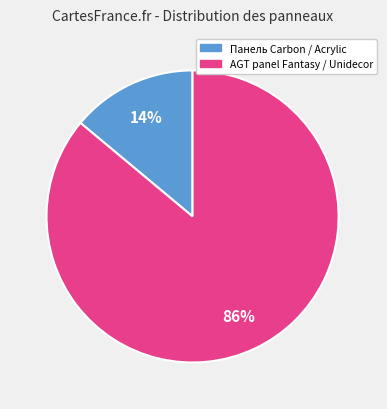

To the nearest percent, what is the average slice percentage?

50%